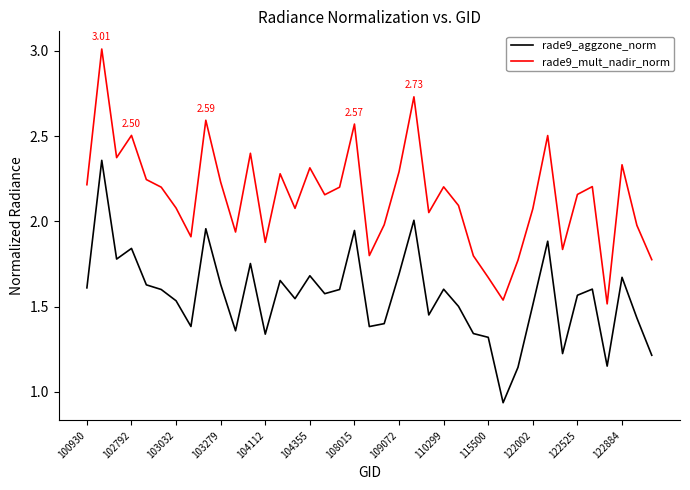

Which series has the largest range (max minus min)?

rade9_mult_nadir_norm